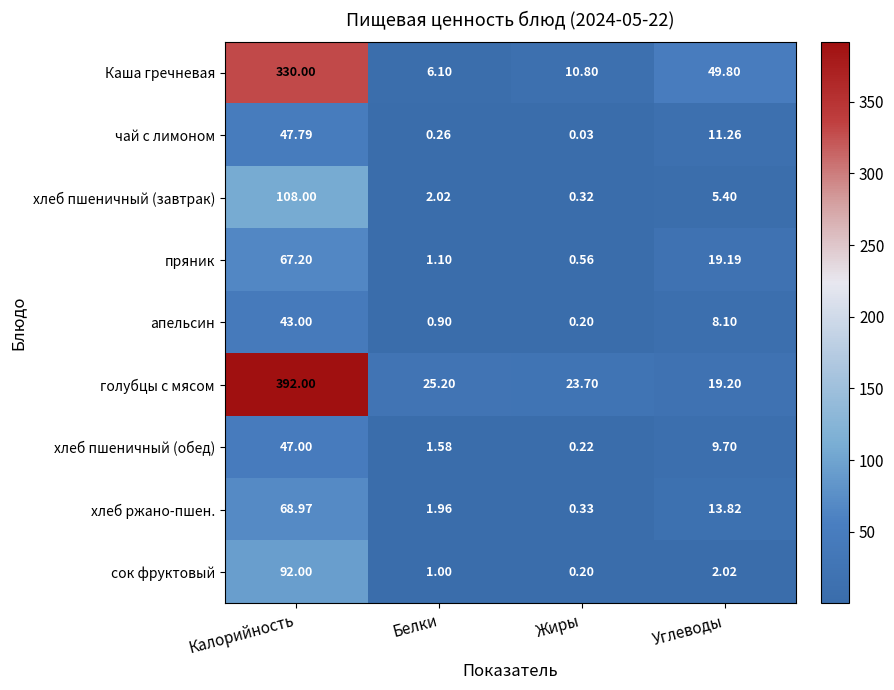

Where is хлеб пшеничный (обед) nearest to the value 23?

Углеводы